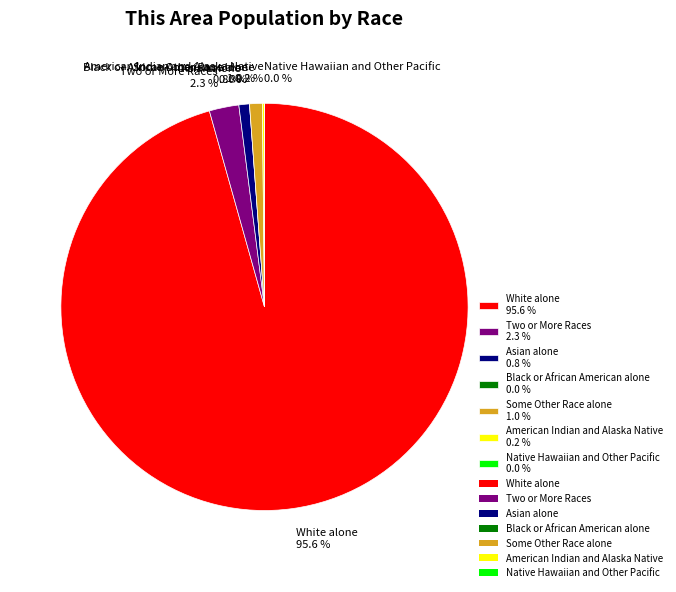

Which slice is the smallest?

Black or African American alone